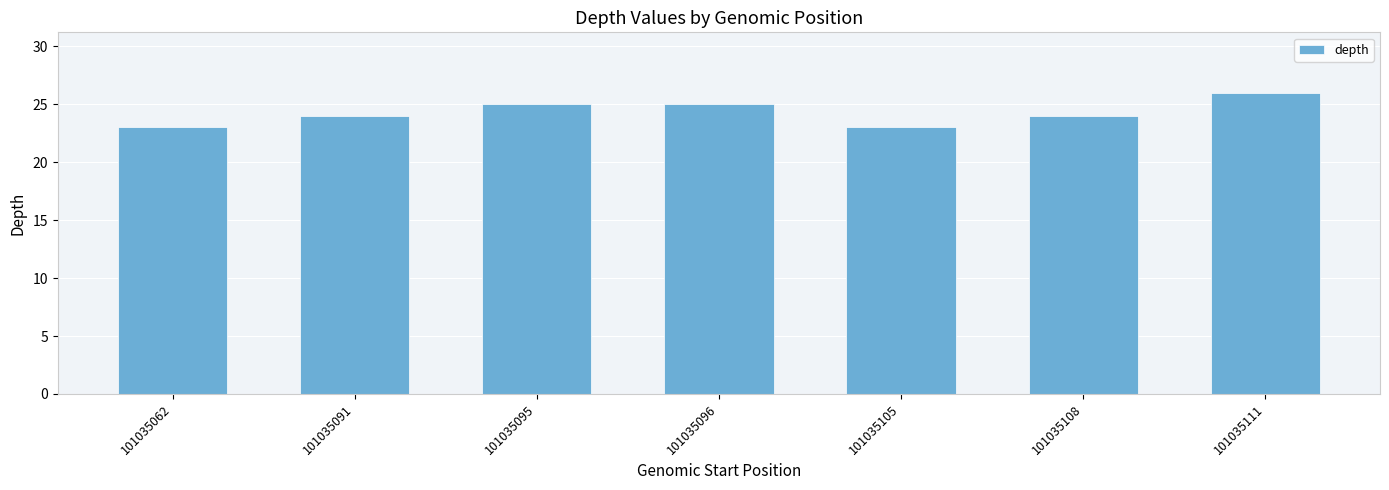

Are the bars horizontal?

No